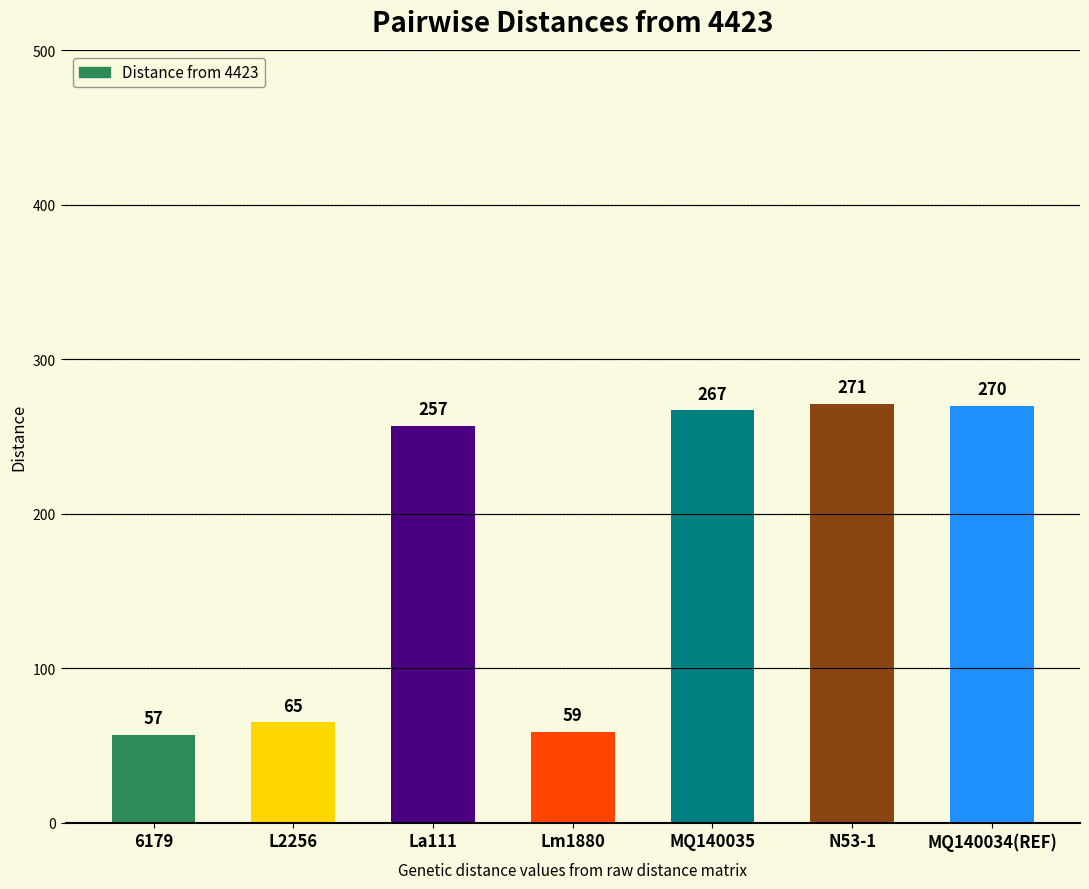

The value at MQ140035 is 267. True or false?

True